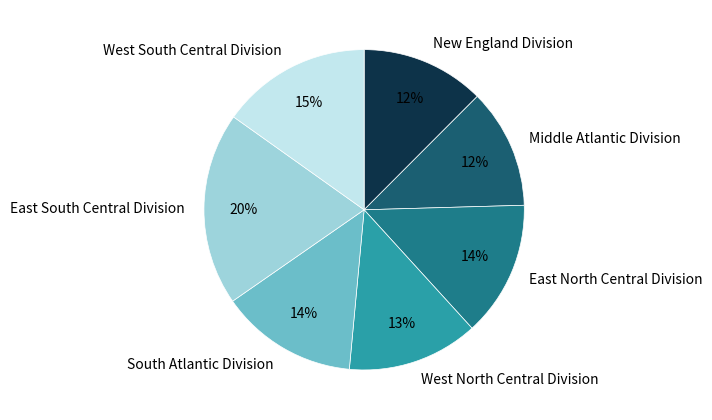

Count the number of slices in the pie.

7